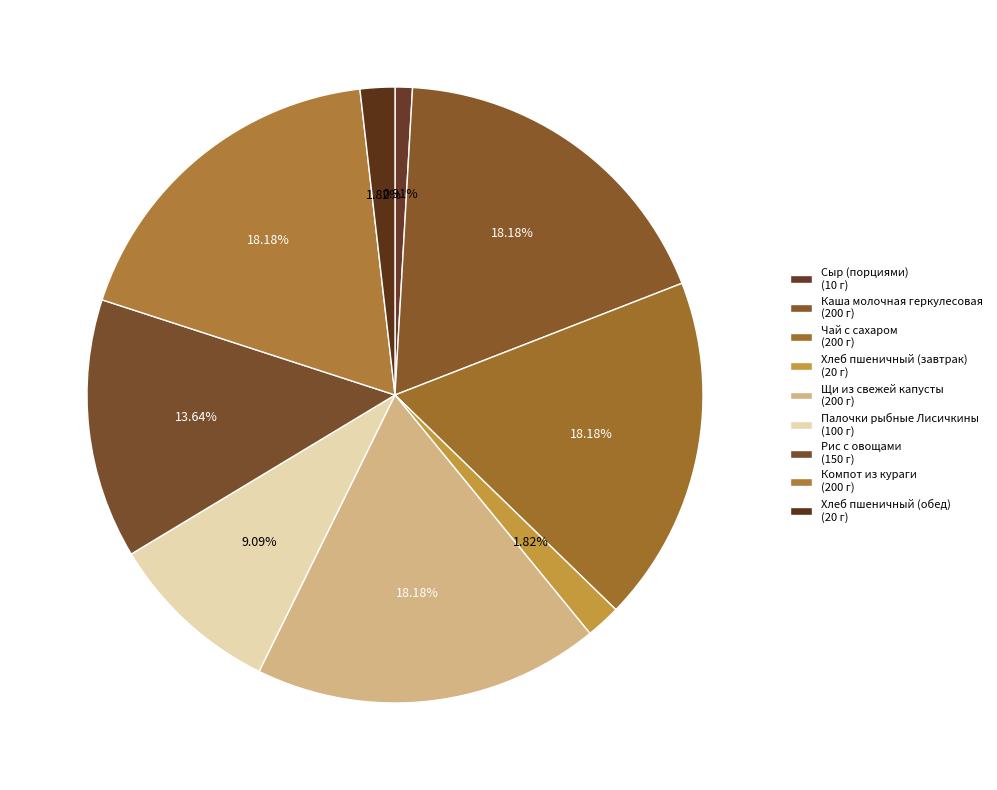

How many slices are in this pie chart?

9